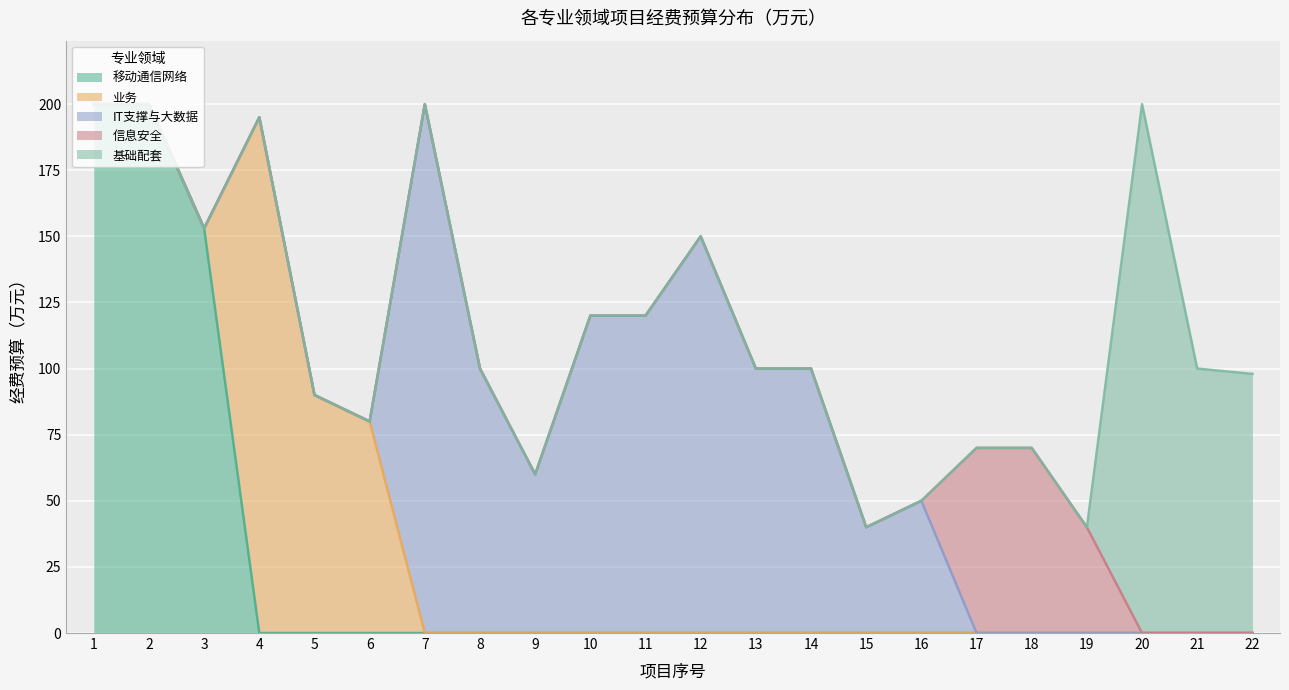

True or false: 移动通信网络 and 基础配套 intersect in this chart.

False